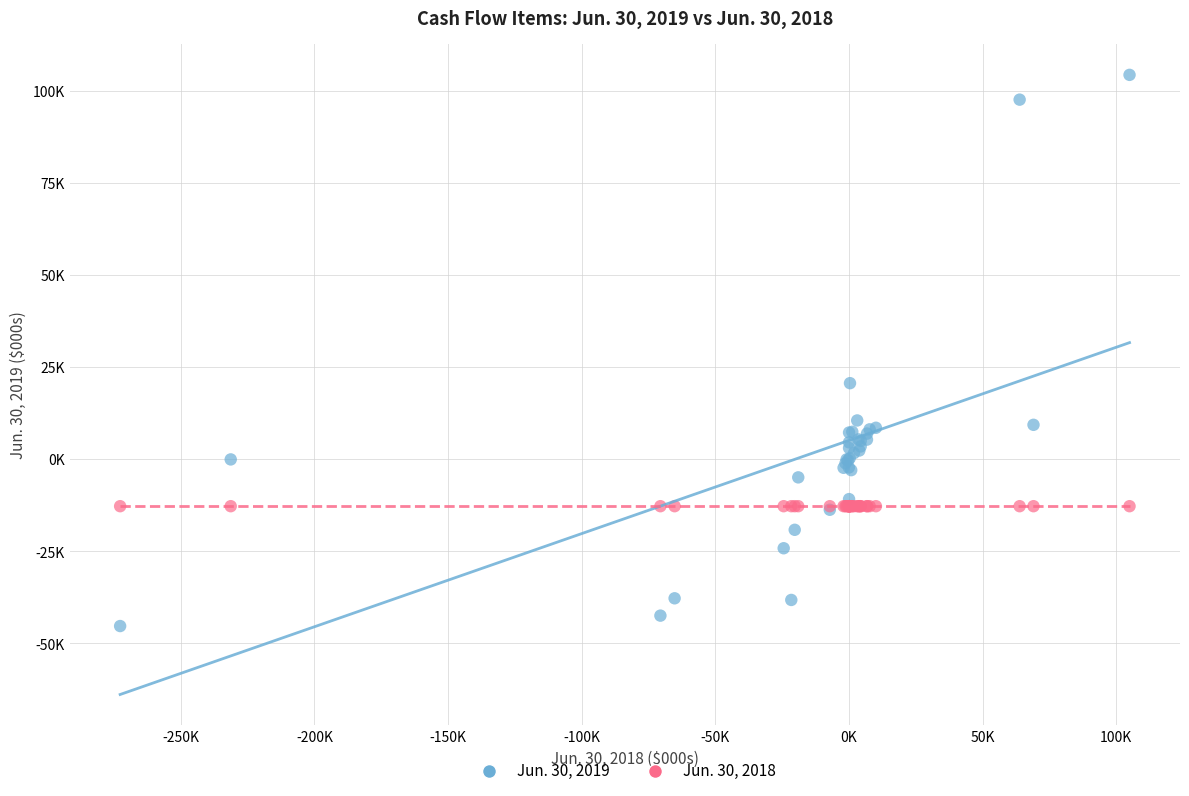

Which series reaches the minimum Y coordinate?

Jun. 30, 2019